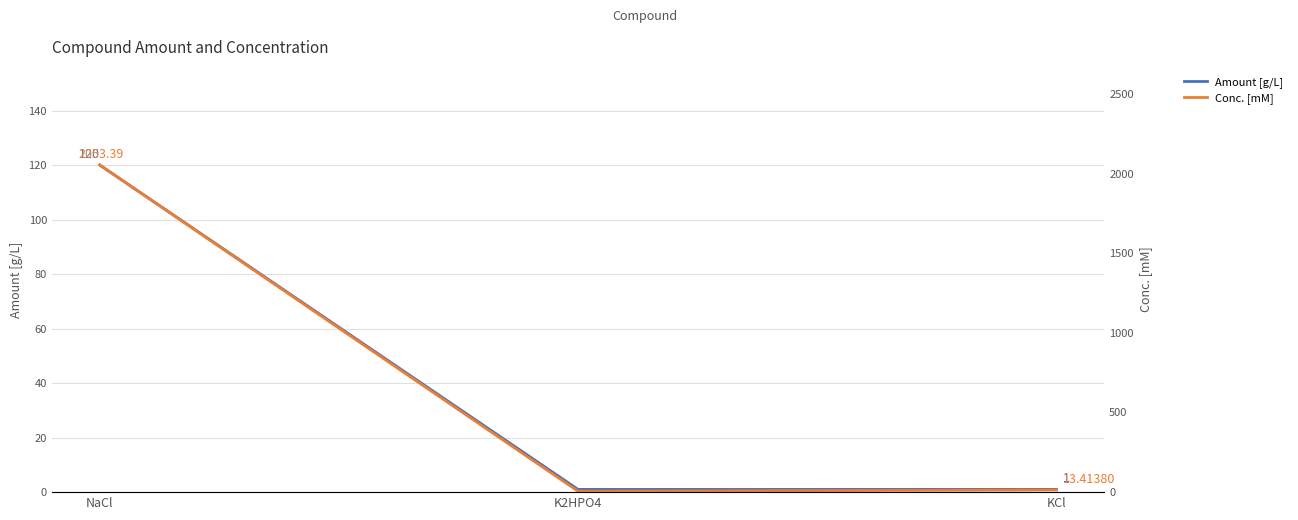

What is the value of the Conc. [mM] point at the 2nd from the left?

5.7